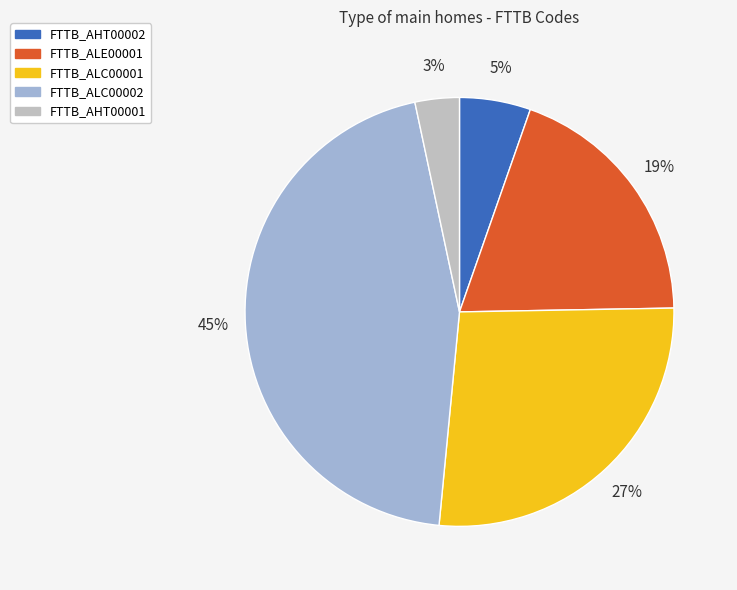

To the nearest percent, what portion does FTTB_AHT00002 represent?

5%